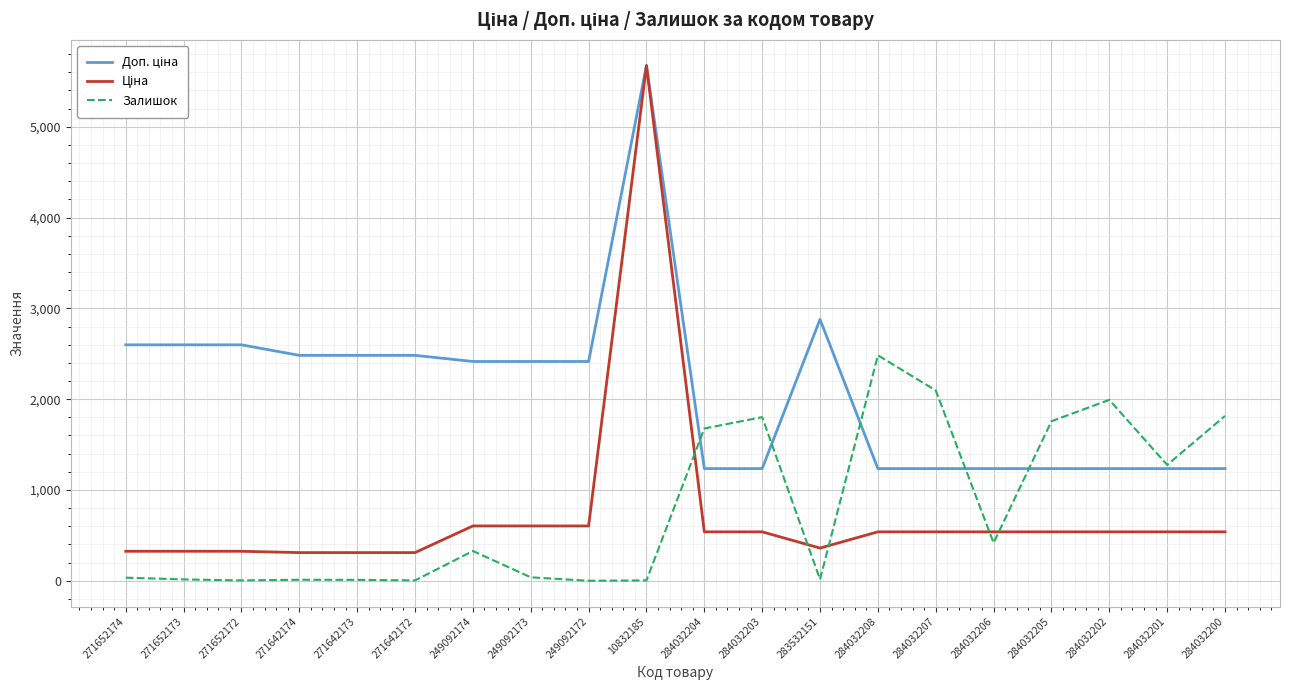

Which series changed the most between 249092172 and 284032207?

Залишок